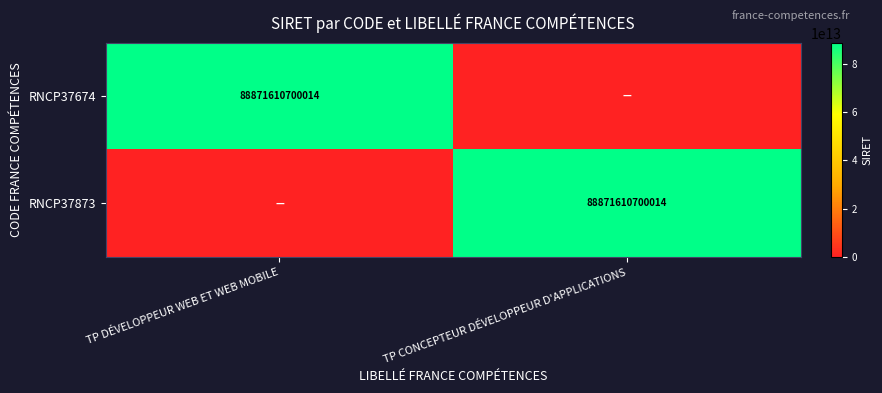

True or false: RNCP37873 has a value of 54312209738648 at TP CONCEPTEUR DÉVELOPPEUR D'APPLICATIONS.

False